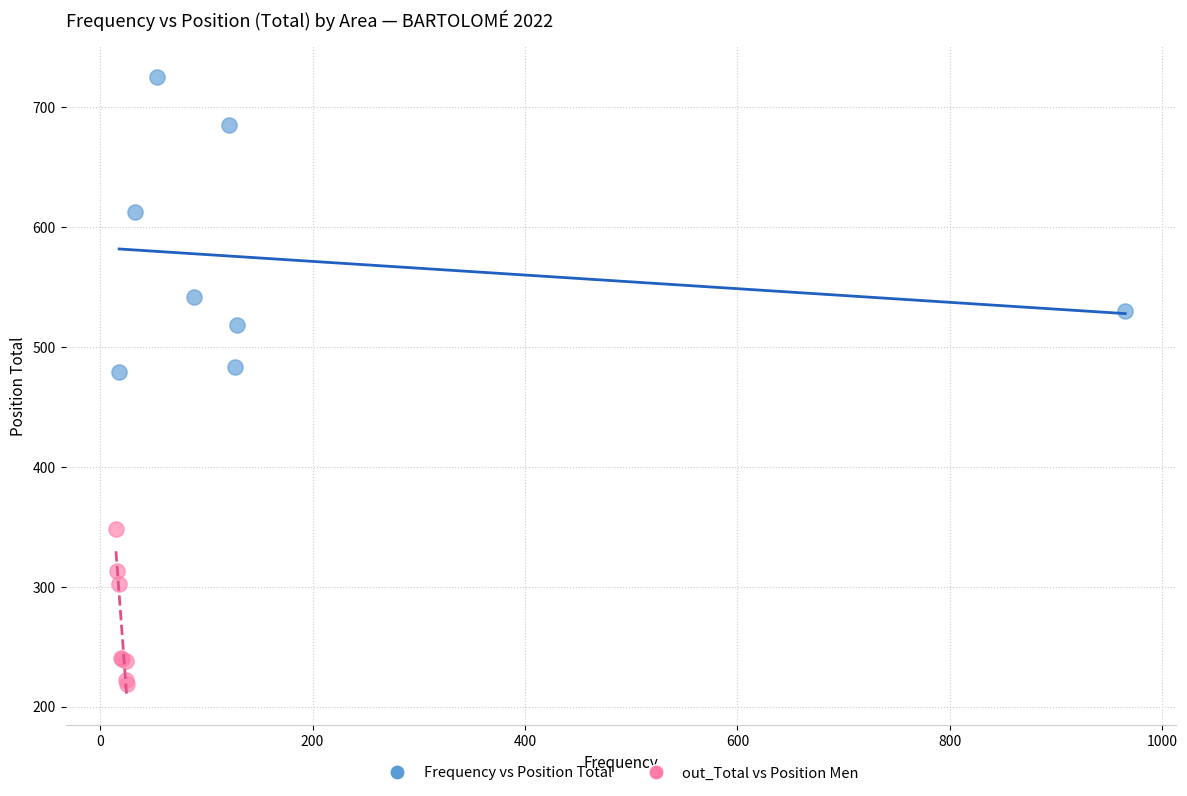

Which series contains the lowest Y value?

out_Total vs Position Men